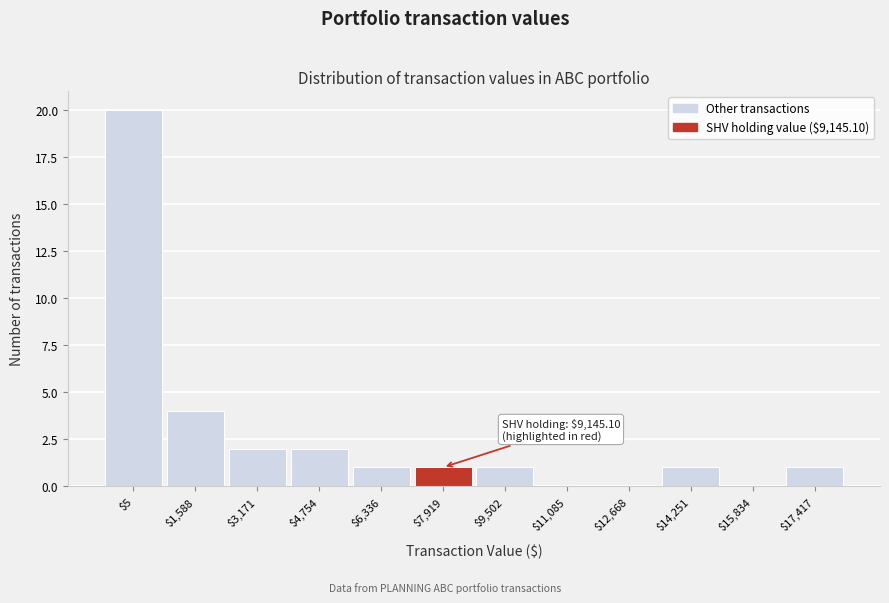

The value at $7,919 is 1. True or false?

True